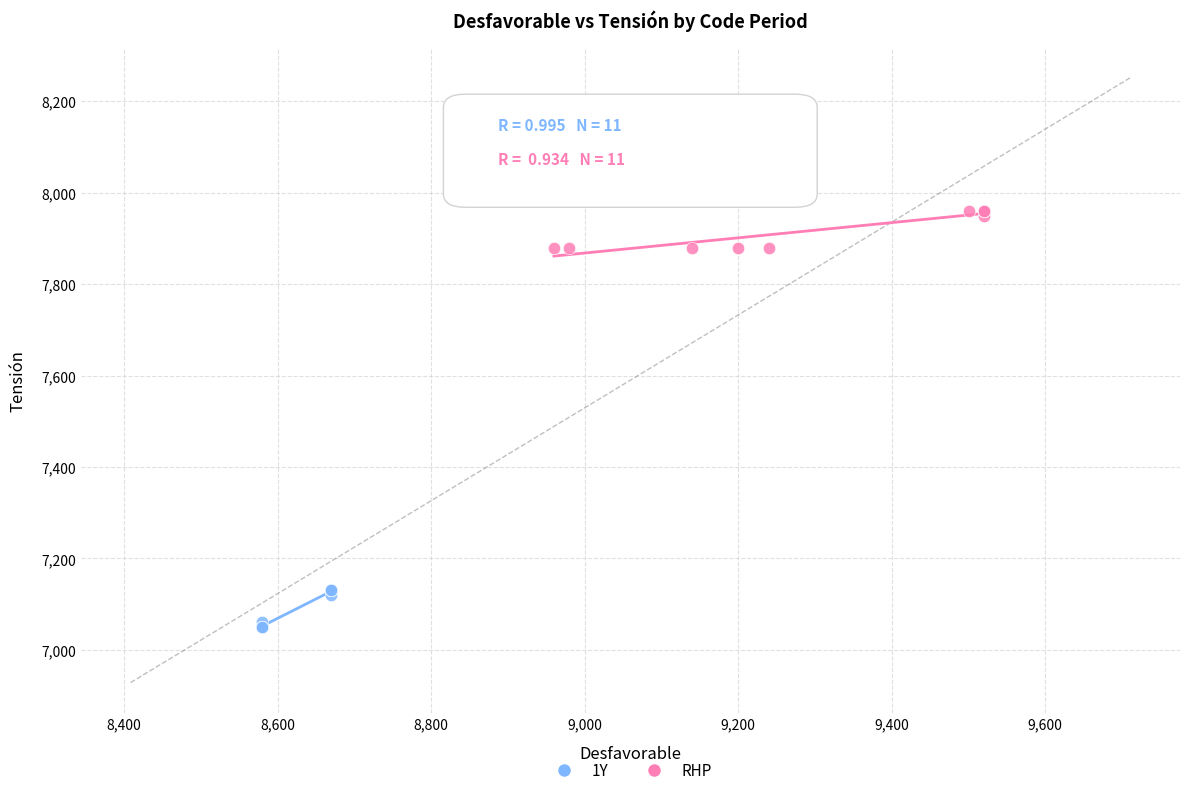

Which series reaches the minimum Y coordinate?

1Y